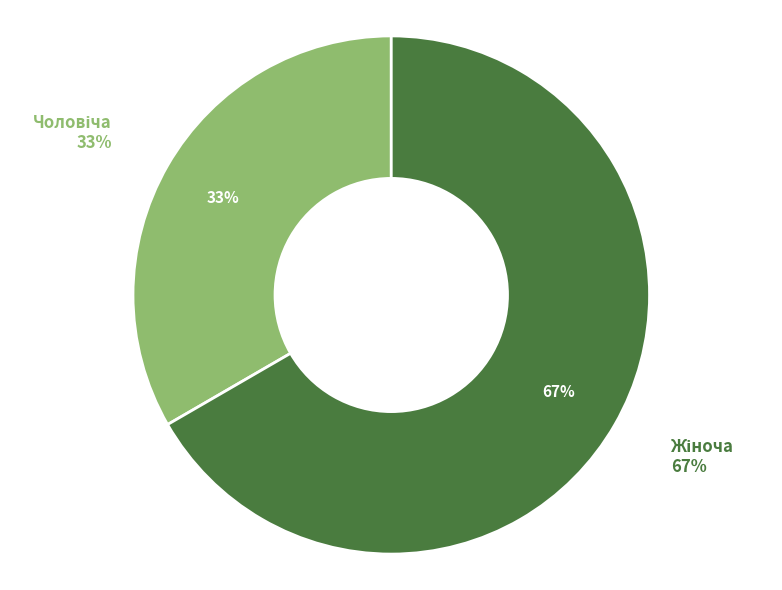

Rank the categories by value from highest to lowest.

Жіноча, Чоловіча